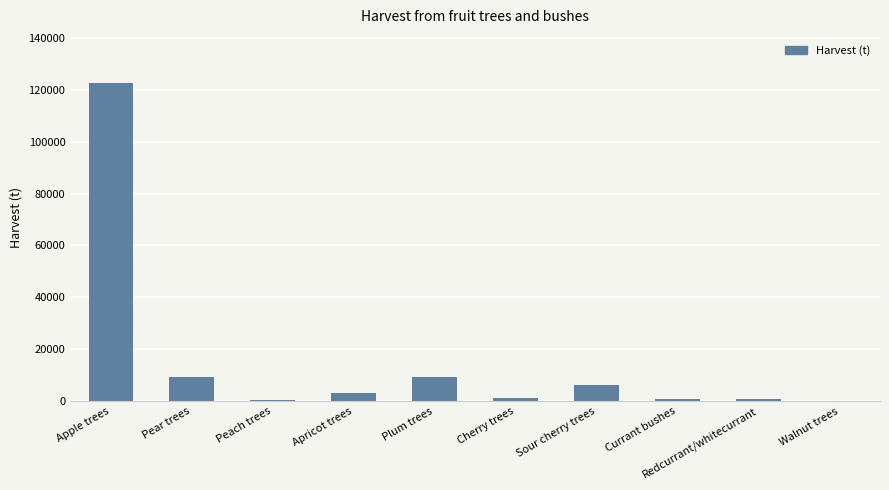

How many categories are shown in the chart?

10